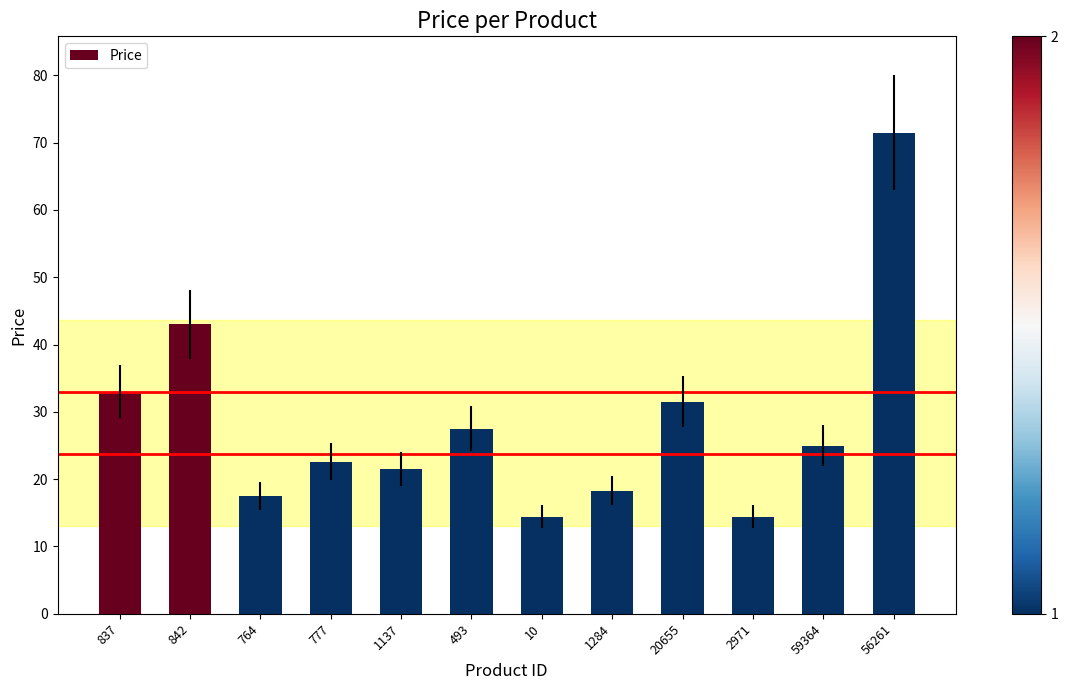

How many bars are there in total?

12